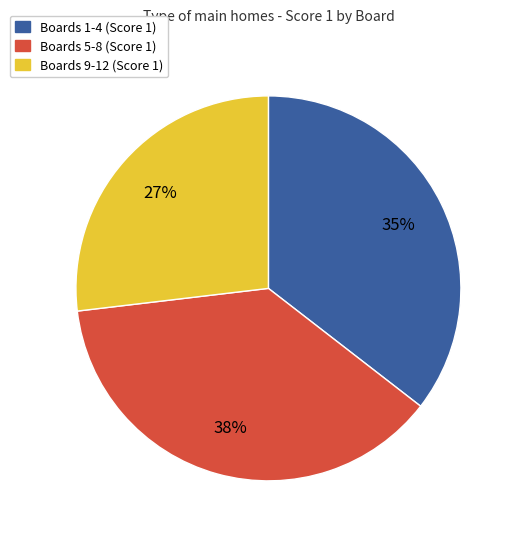

Does any single category account for the majority?

No